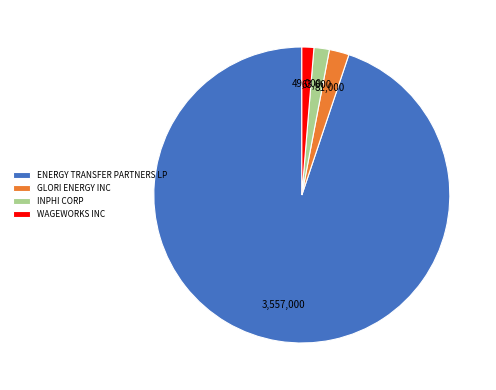

What is the largest slice in the pie chart?

ENERGY TRANSFER PARTNERS LP